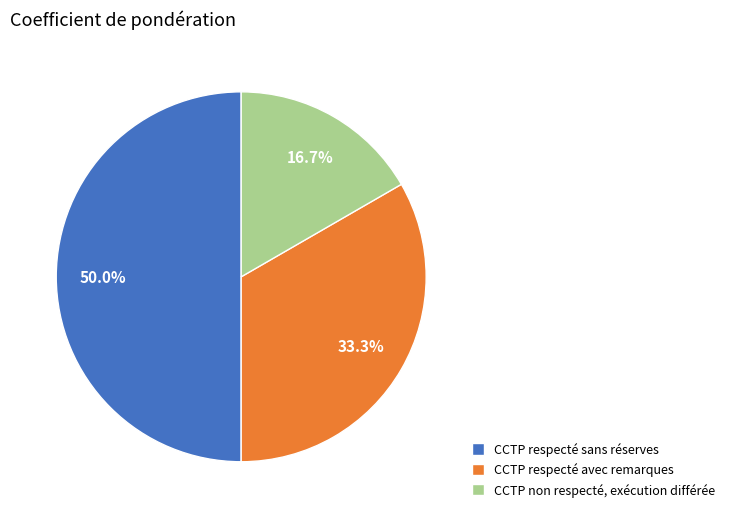

True or false: CCTP respecté sans réserves accounts for 36% of the total.

False